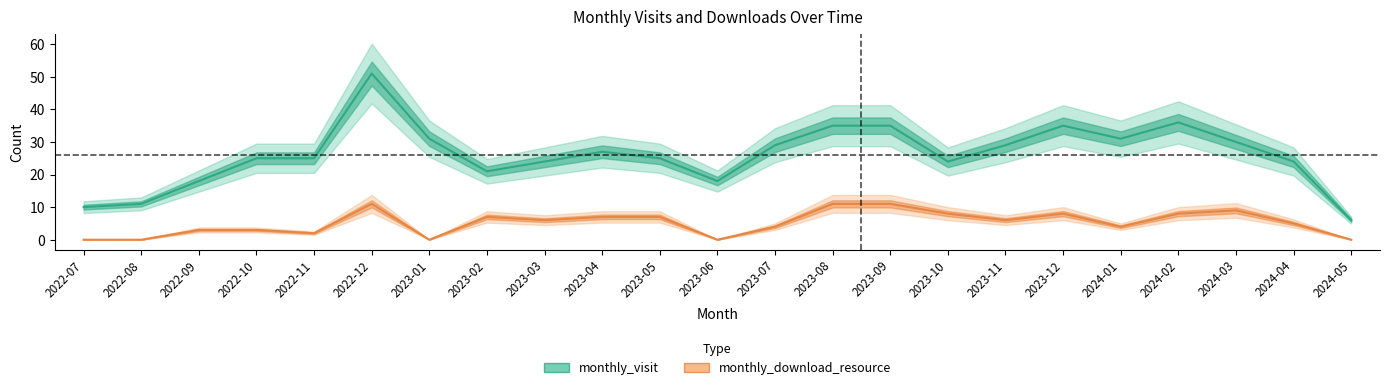

What position from the right is 2023-08?

10